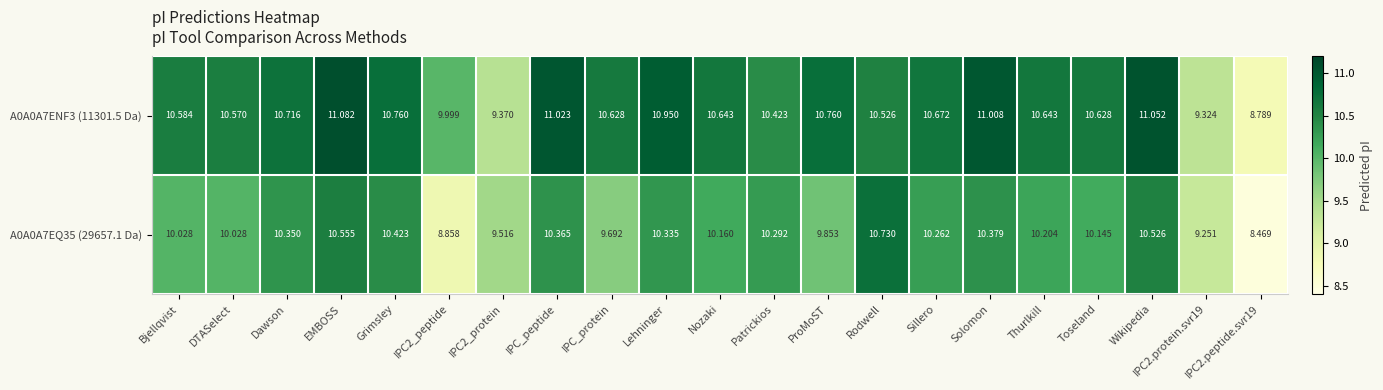

Which series has the largest total across all categories?

A0A0A7ENF3 (11301.5 Da)